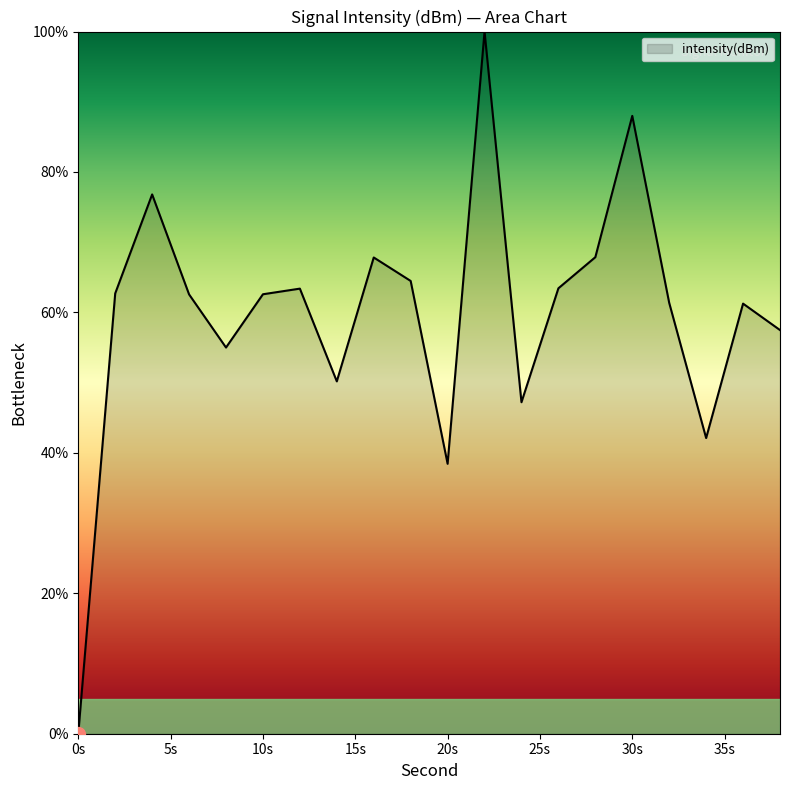

What is the maximum value shown in the chart?

100.0